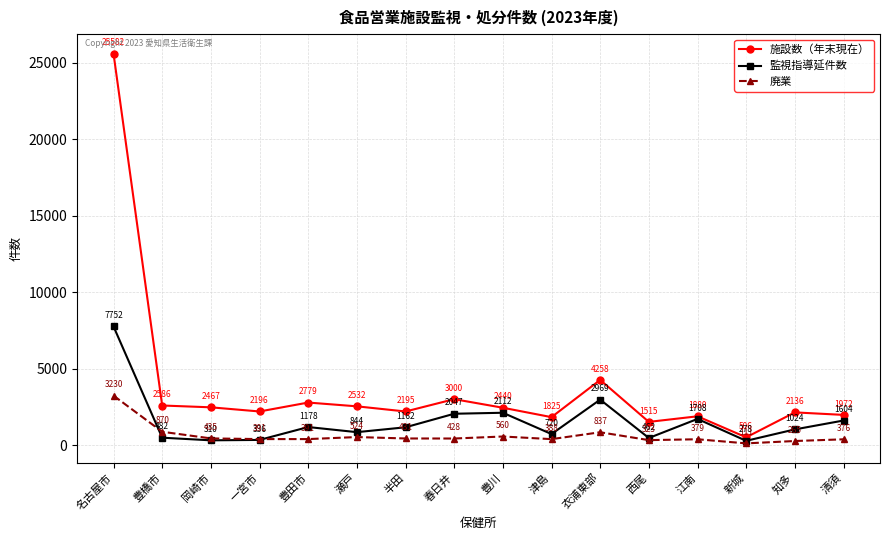

What is the minimum value shown in the chart?

111